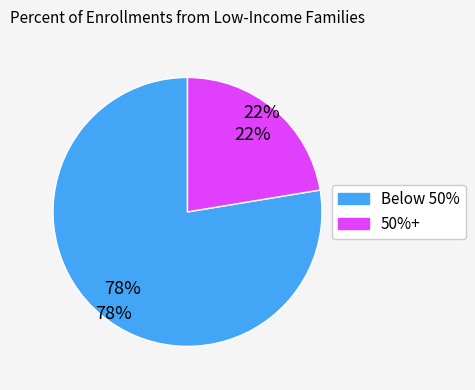

To the nearest percent, what is the average slice percentage?

50%